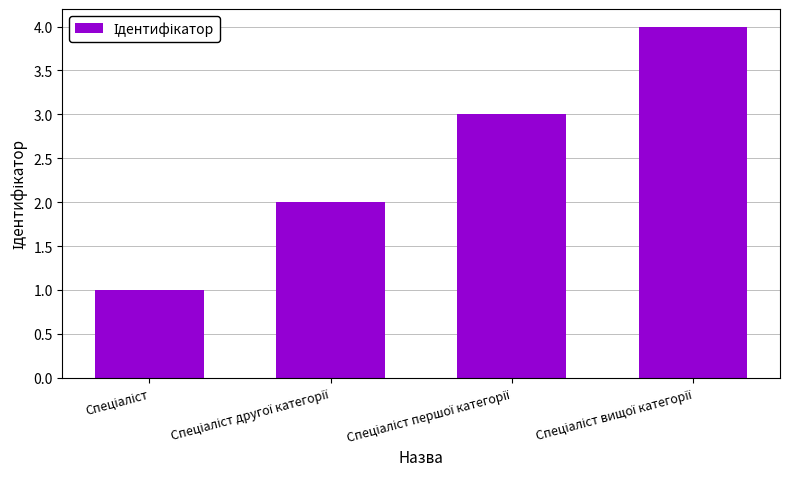

Reading left to right, what are all the values shown in this chart?

1	2	3	4